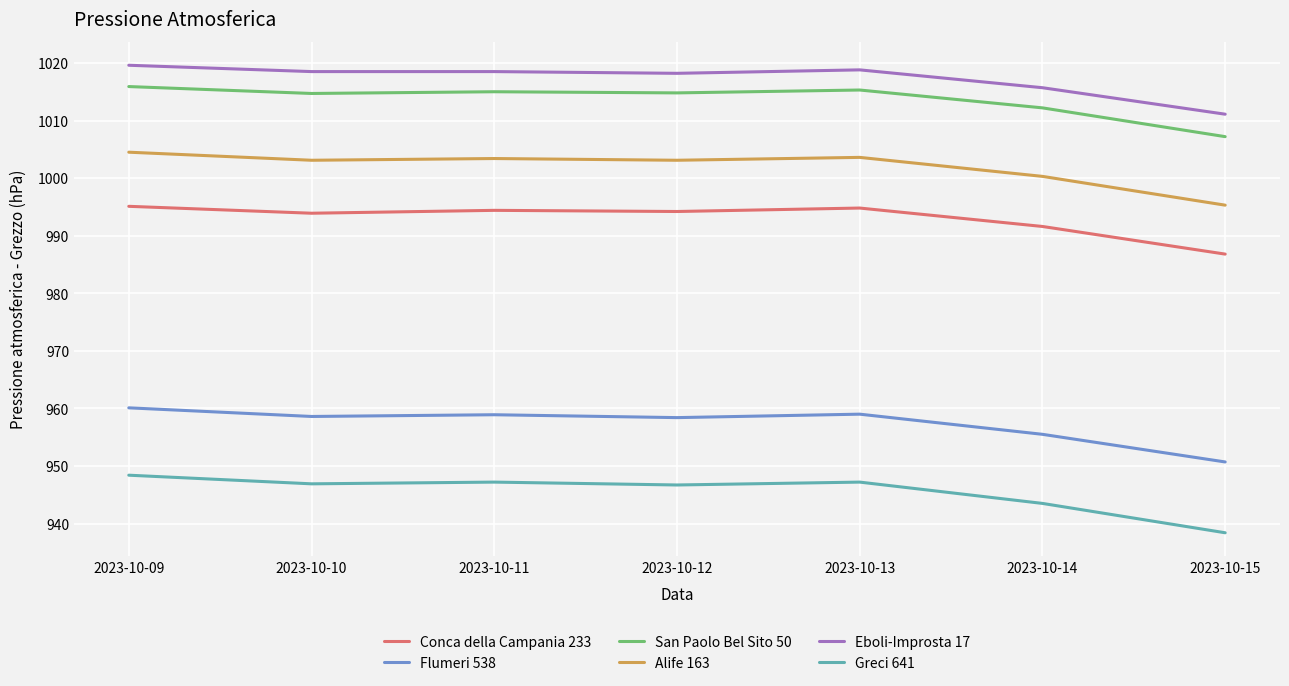

What is the sum of the San Paolo Bel Sito 50 values at 2023-10-12 and 2023-10-15?

2022.0